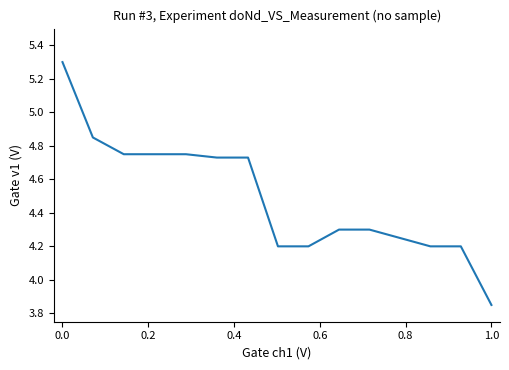

What is the maximum value shown in the chart?

5.3